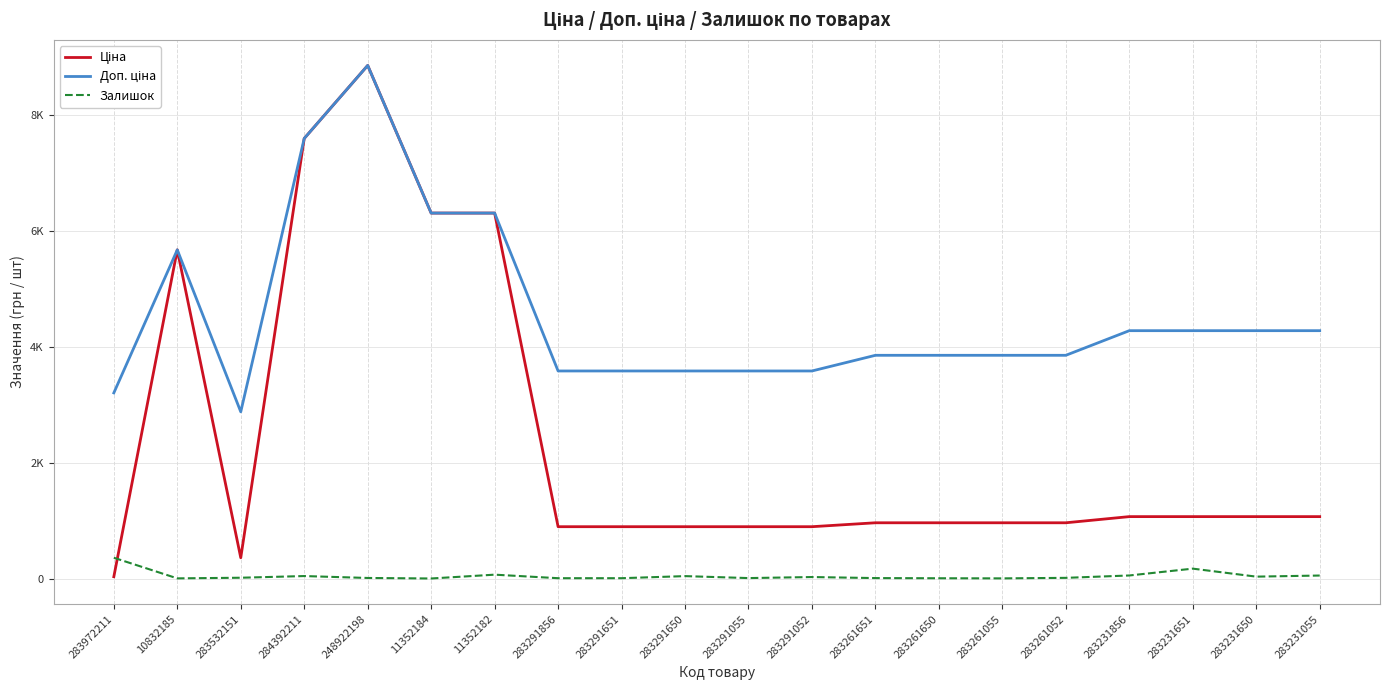

Between 10832185 and 283261650, which is larger?

10832185